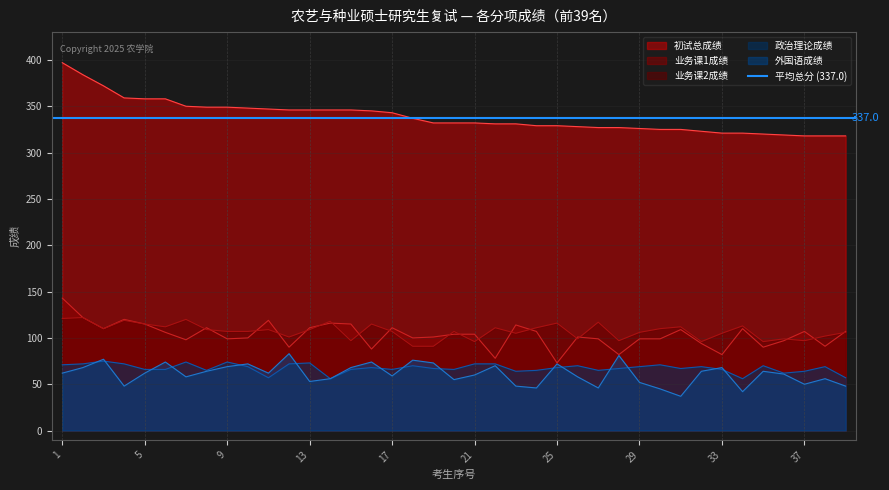

At which label does 初试总成绩 reach its peak?

1